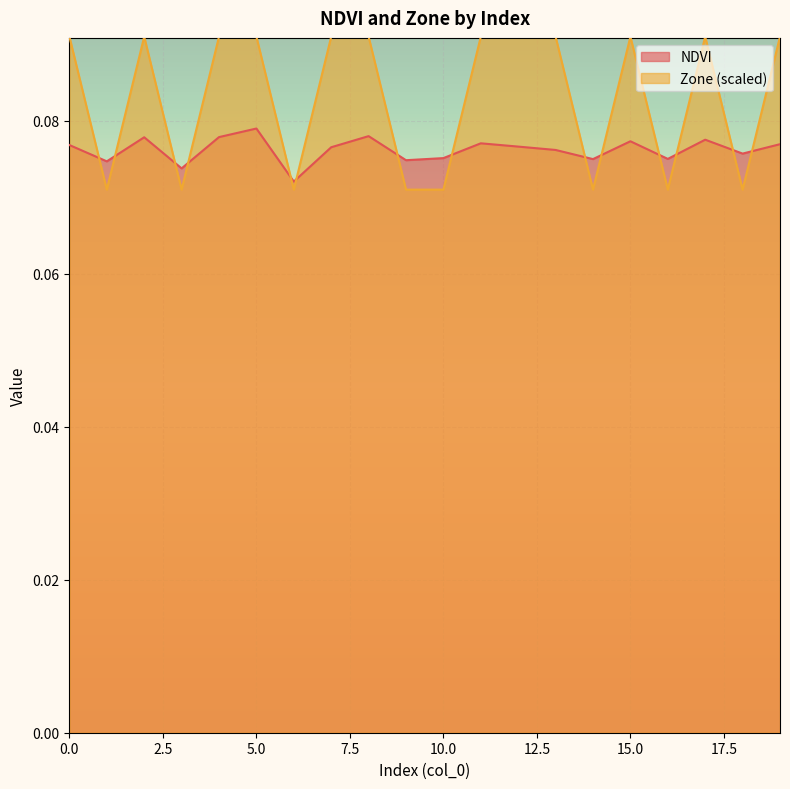

What is the total value across all series at 0?

0.2